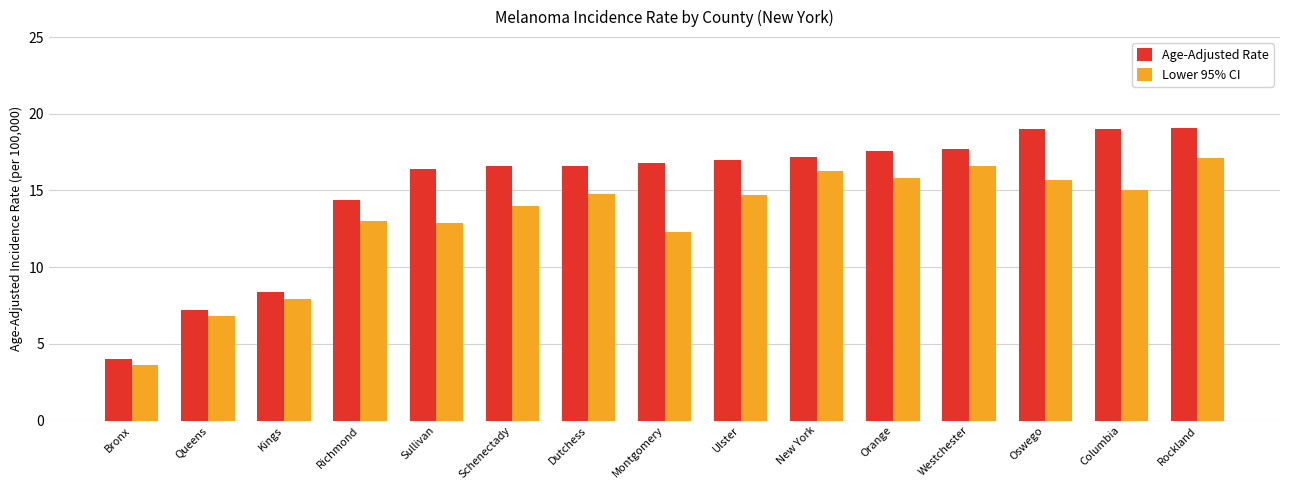

How many categories are shown in the chart?

15